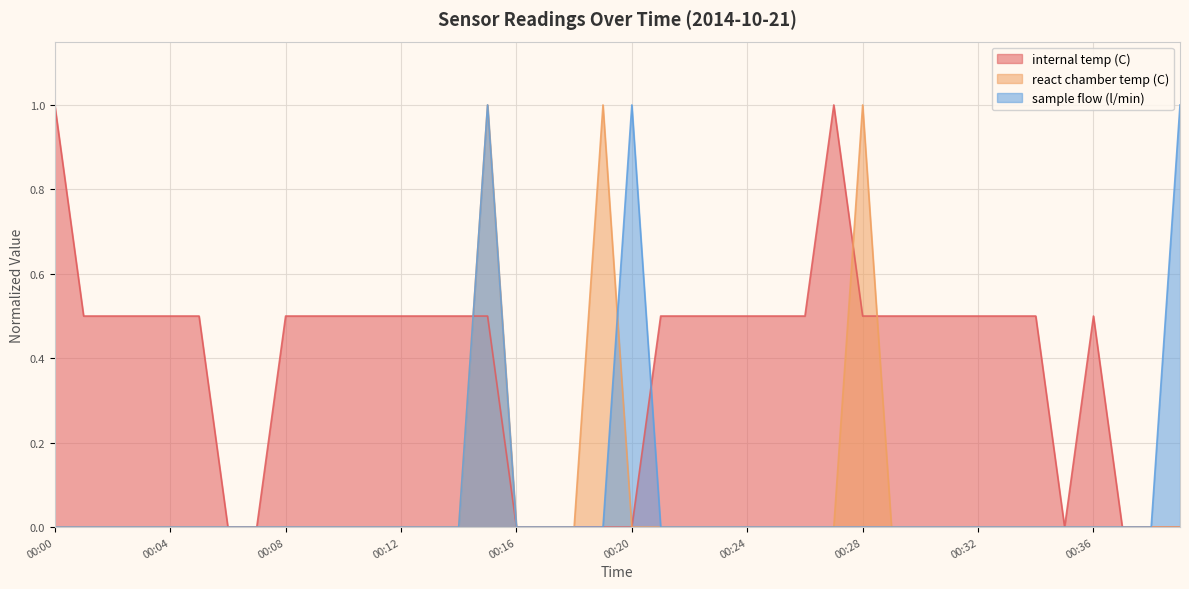

True or false: react chamber temp (C) and internal temp (C) intersect in this chart.

True